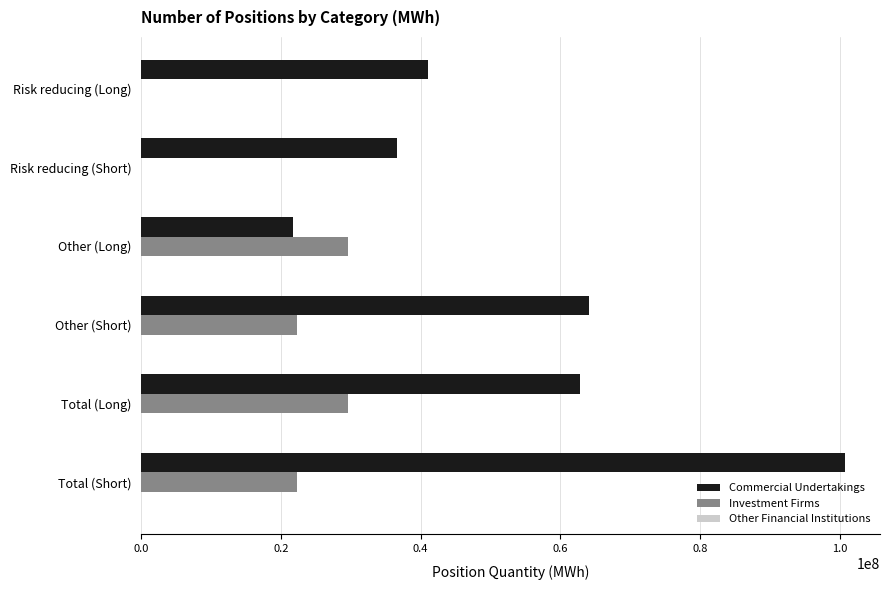

What is the maximum value for Investment Firms?

29578812